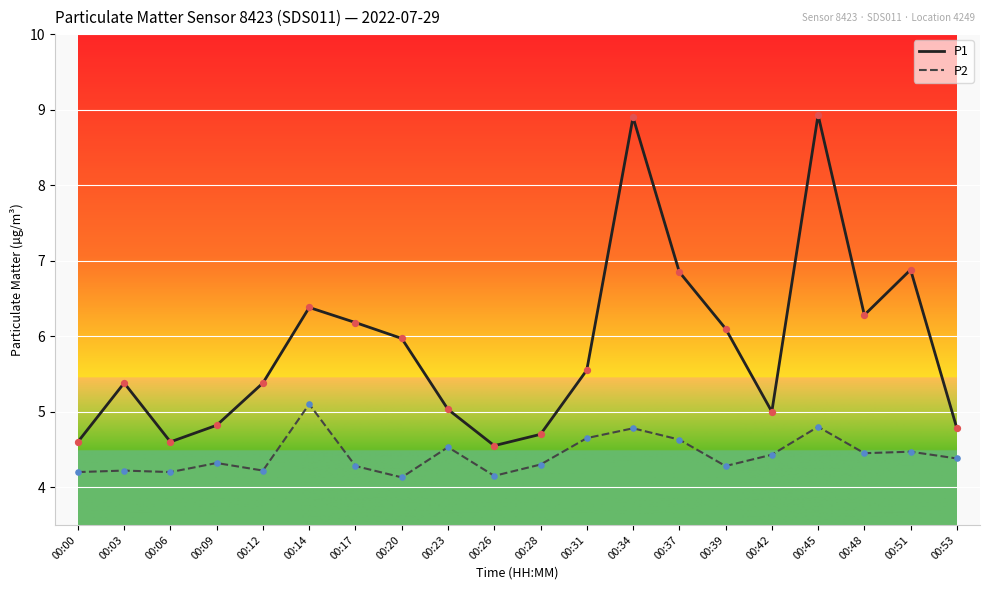

At how many categories does at least one series exceed 6?

8